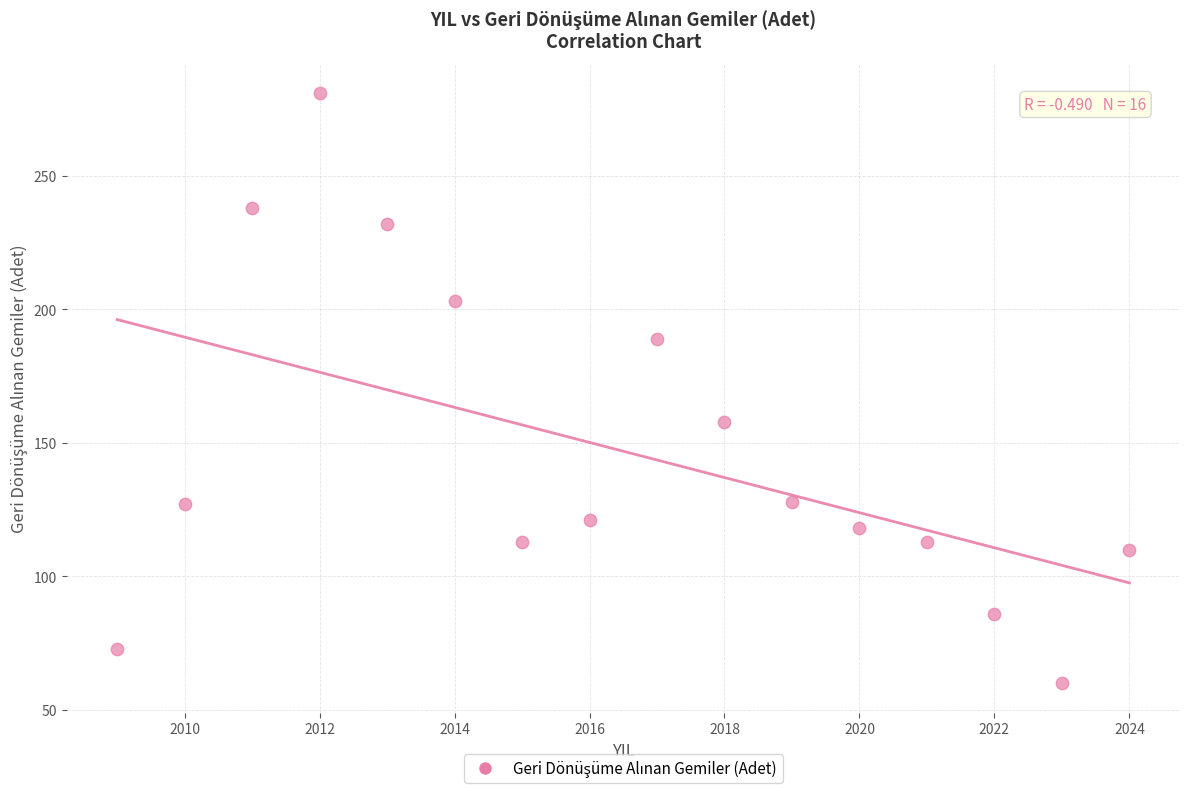

What Y value in the scatter plot is closest to 170?

158